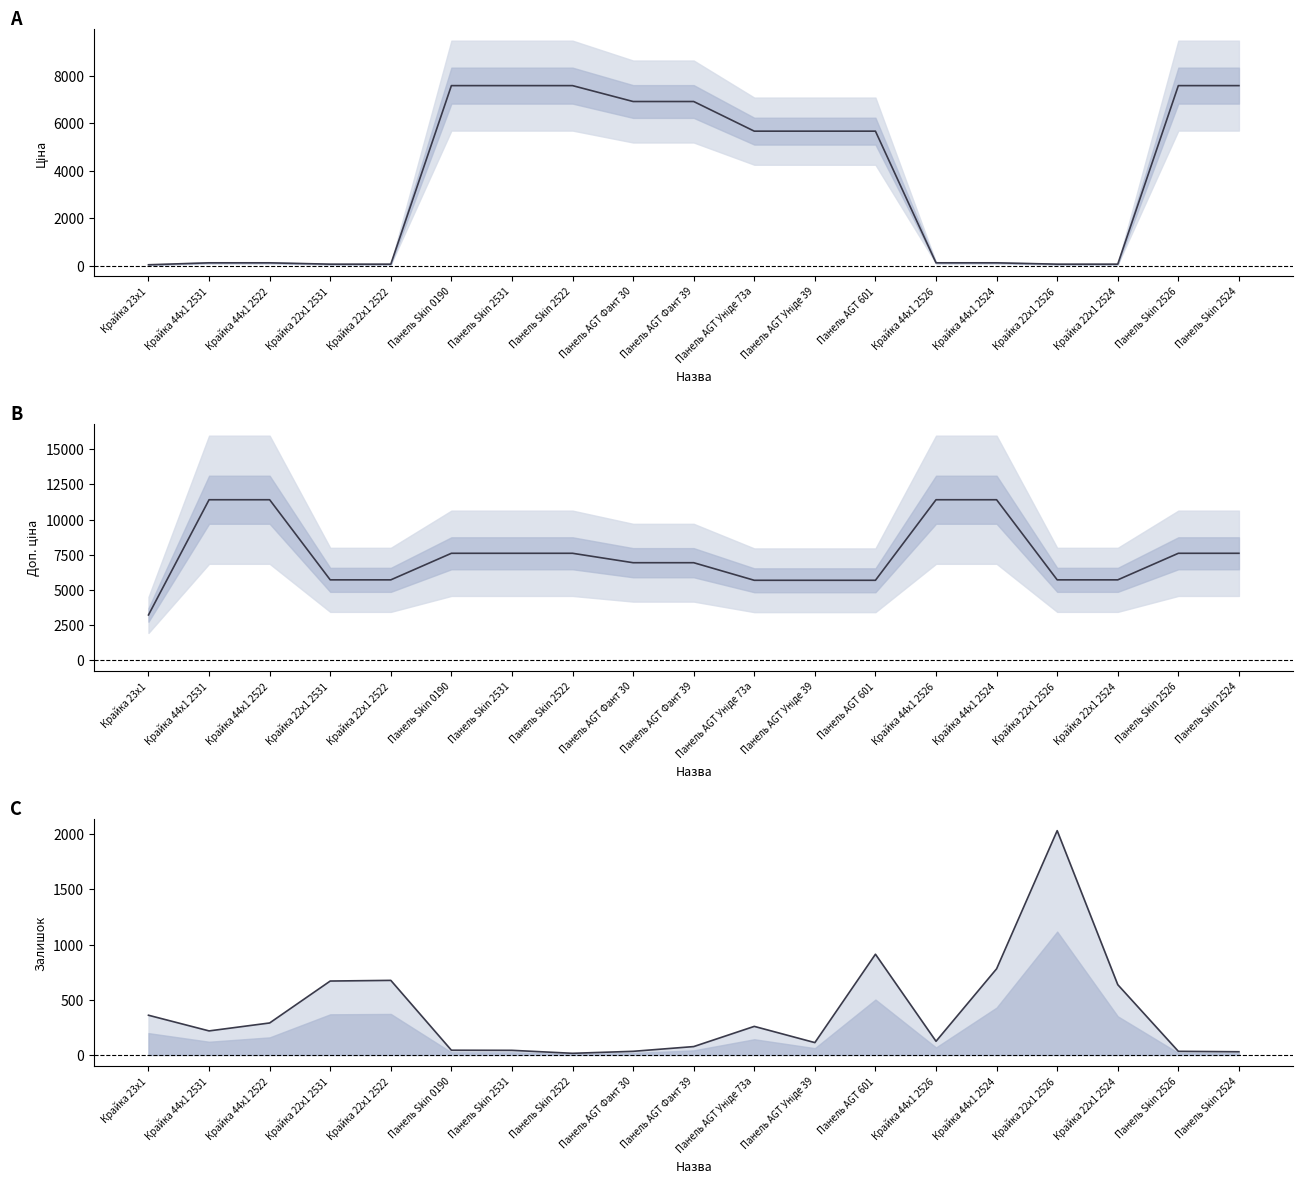

What is the label of the 9th point from the right?

Панель AGT Уніде 73a